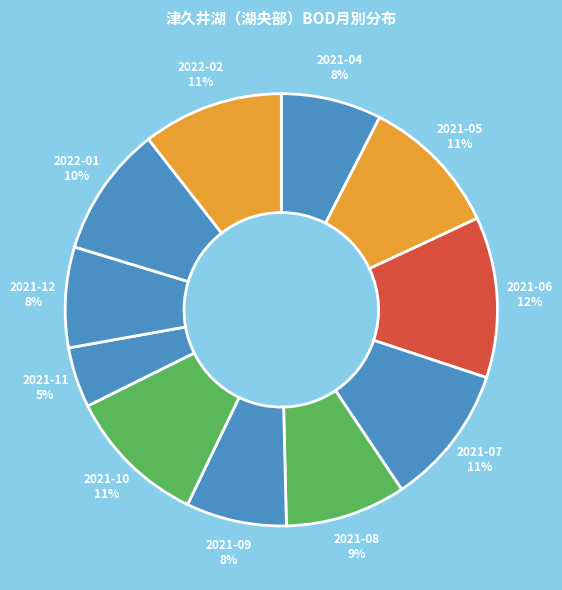

Count the number of slices in the pie.

11